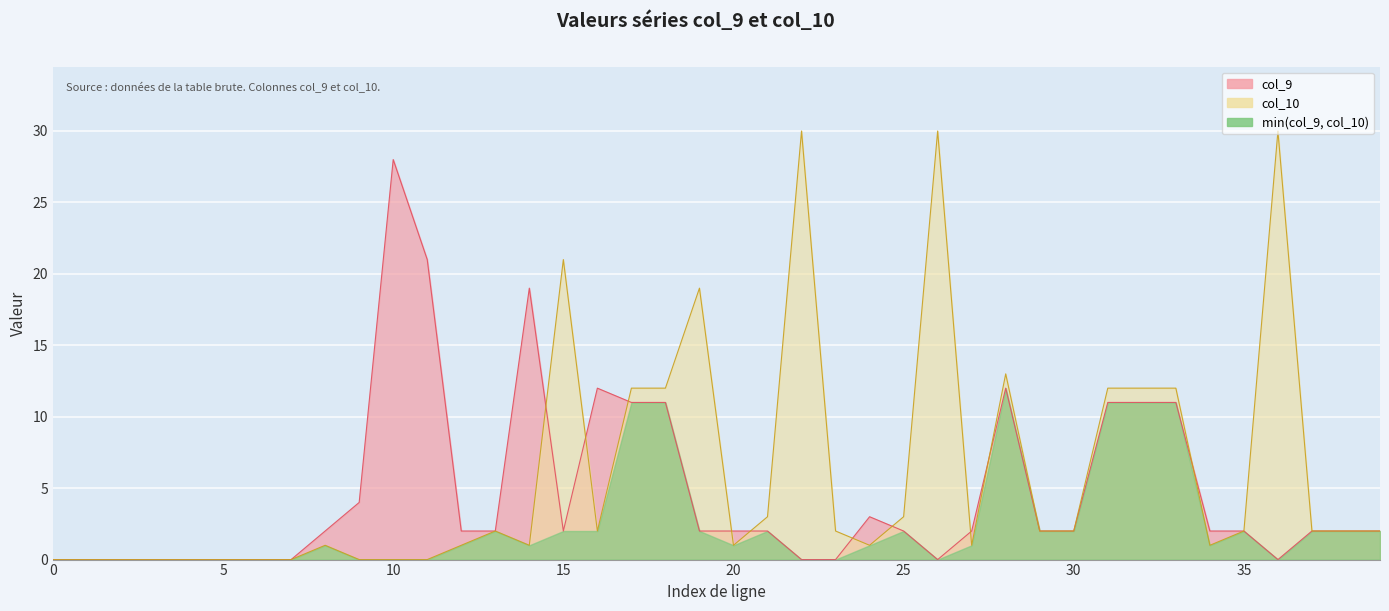

Rank the categories by col_9 value from highest to lowest.

10, 11, 14, 16, 28, 17, 18, 31, 32, 33, 9, 24, 8, 12, 13, 15, 19, 20, 21, 25, 27, 29, 30, 34, 35, 37, 38, 39, 0, 1, 2, 3, 4, 5, 6, 7, 22, 23, 26, 36